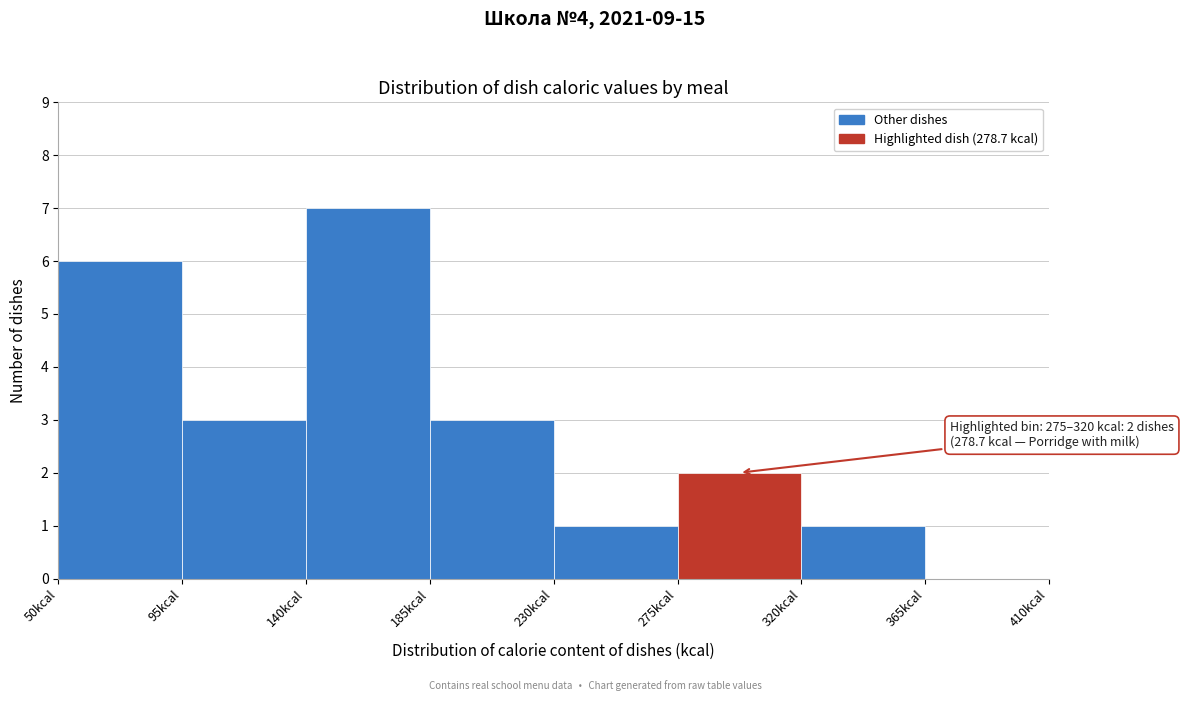

Which range on the x-axis has the tallest bar?

140 to 185